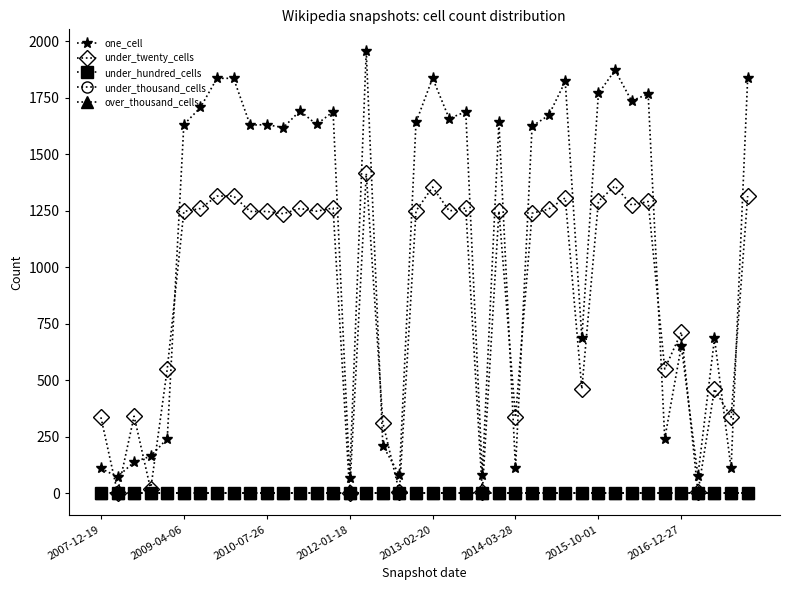

True or false: under_thousand_cells and one_cell intersect in this chart.

False